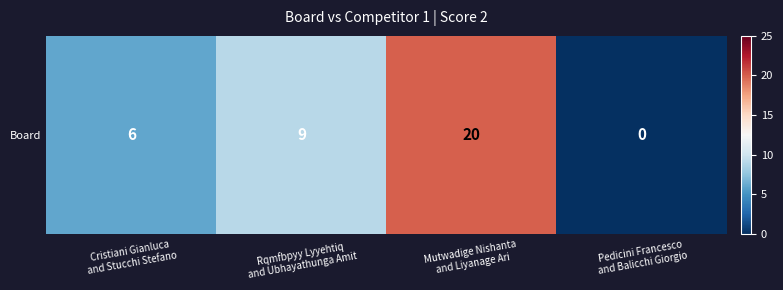

What is the greatest value displayed?

20